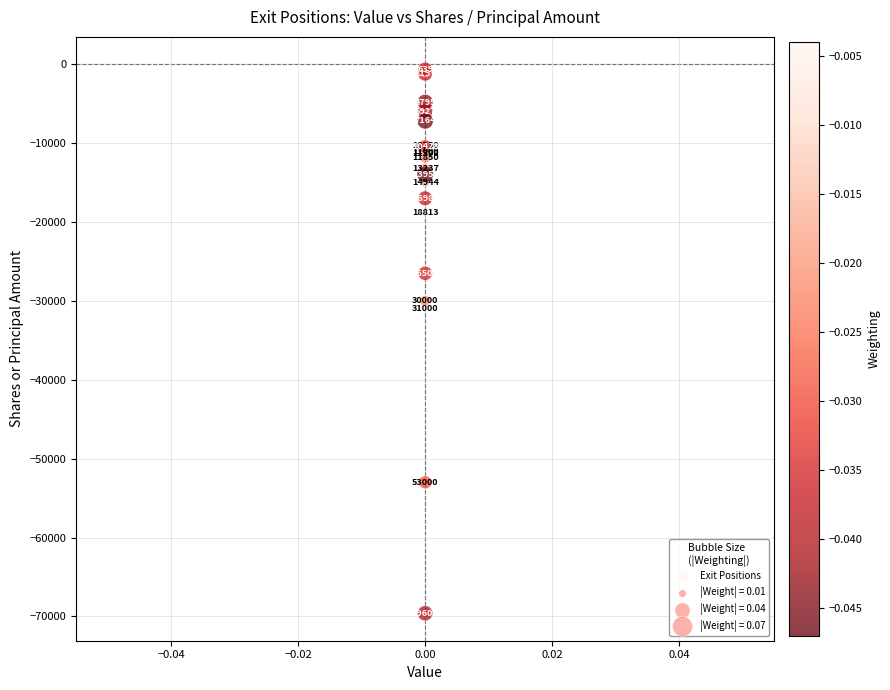

What Y value in the scatter plot is closest to -35122?

-31000